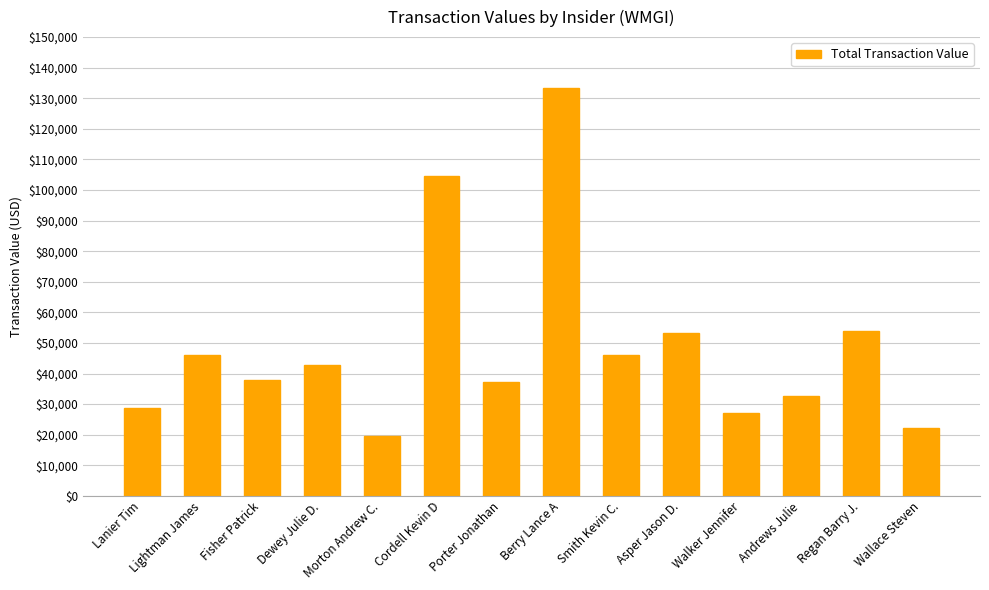

Which has a higher value, Lightman James or Cordell Kevin D?

Cordell Kevin D